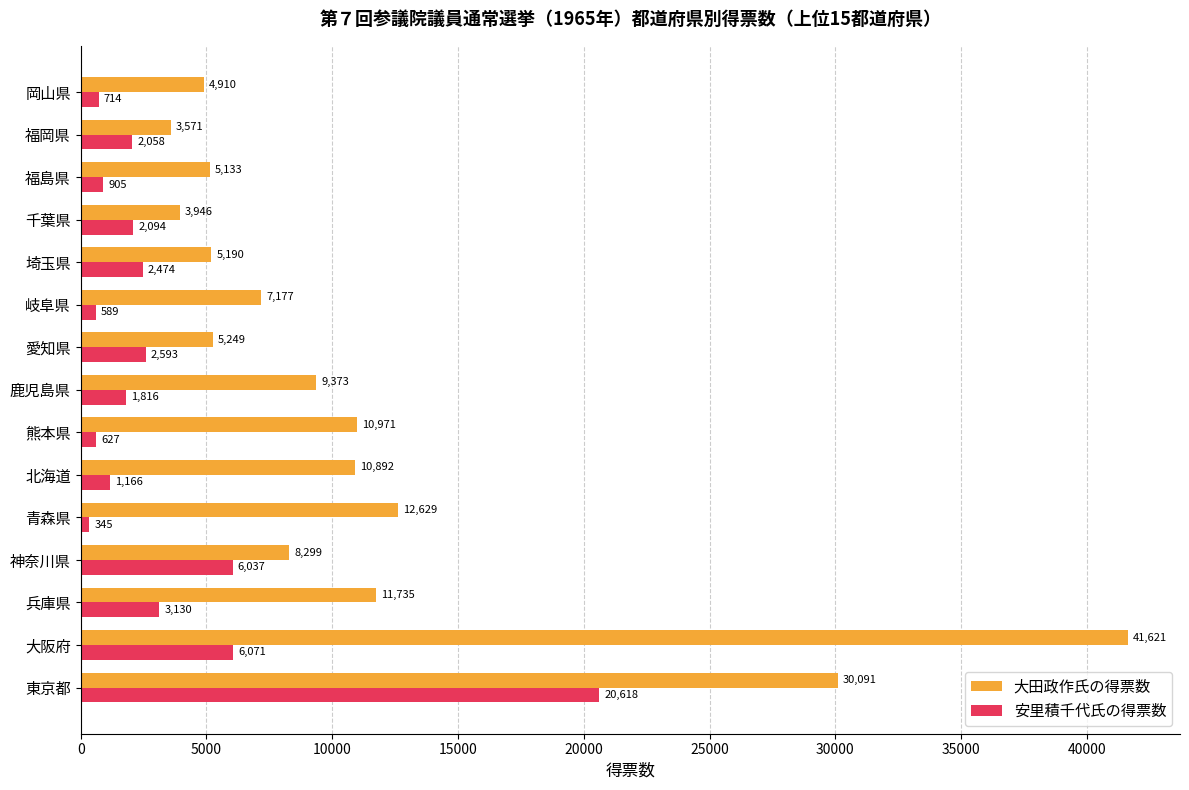

What is the greatest value displayed?

41621